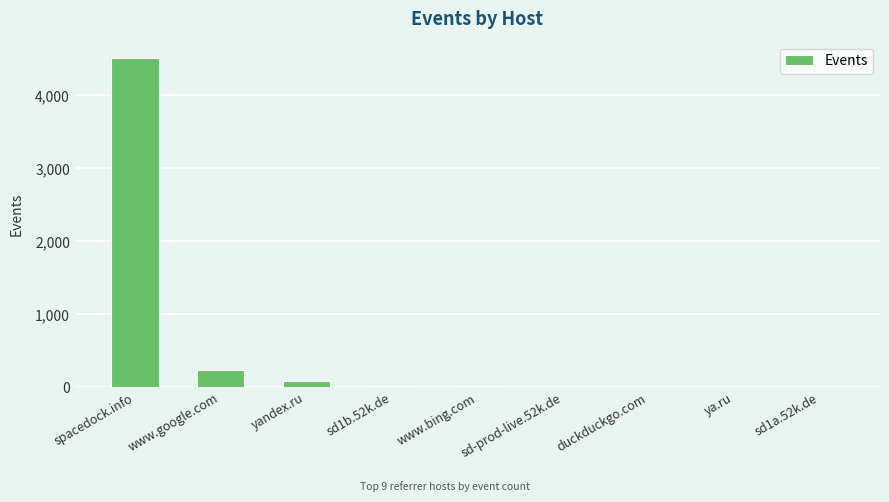

Which has a higher value, sd-prod-live.52k.de or spacedock.info?

spacedock.info